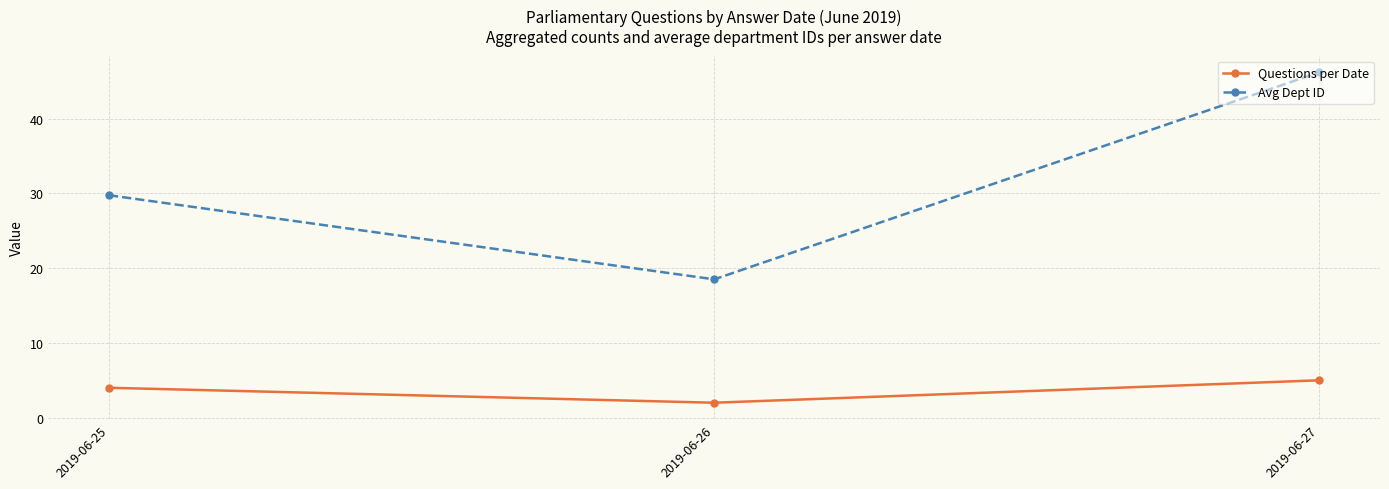

Which series has the largest total across all categories?

Avg Dept ID